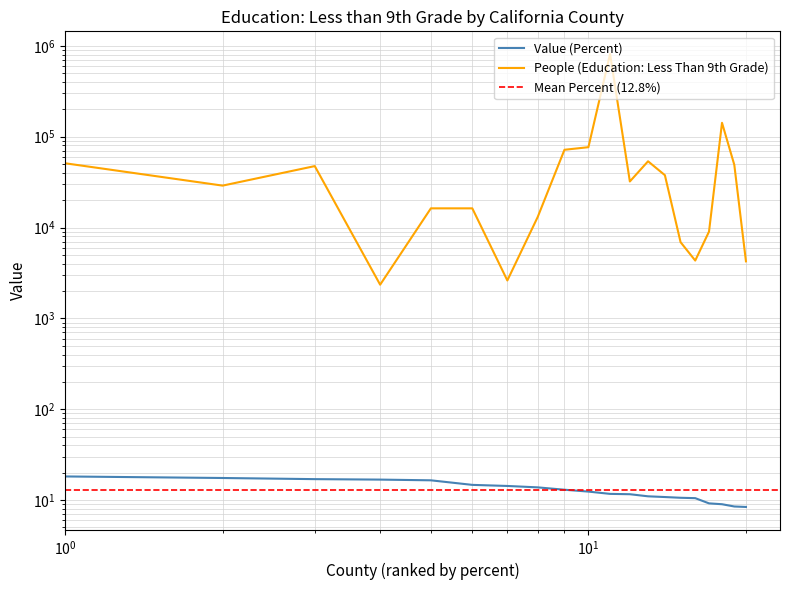

Is it true that Value (Percent) equals 8.5 at Ventura County?

True